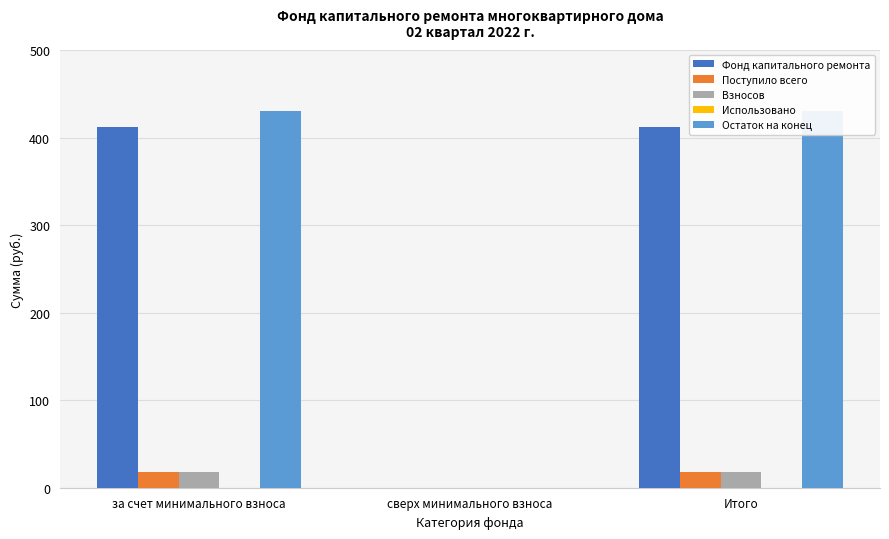

How many data points in Остаток на конец are less than 430?

1